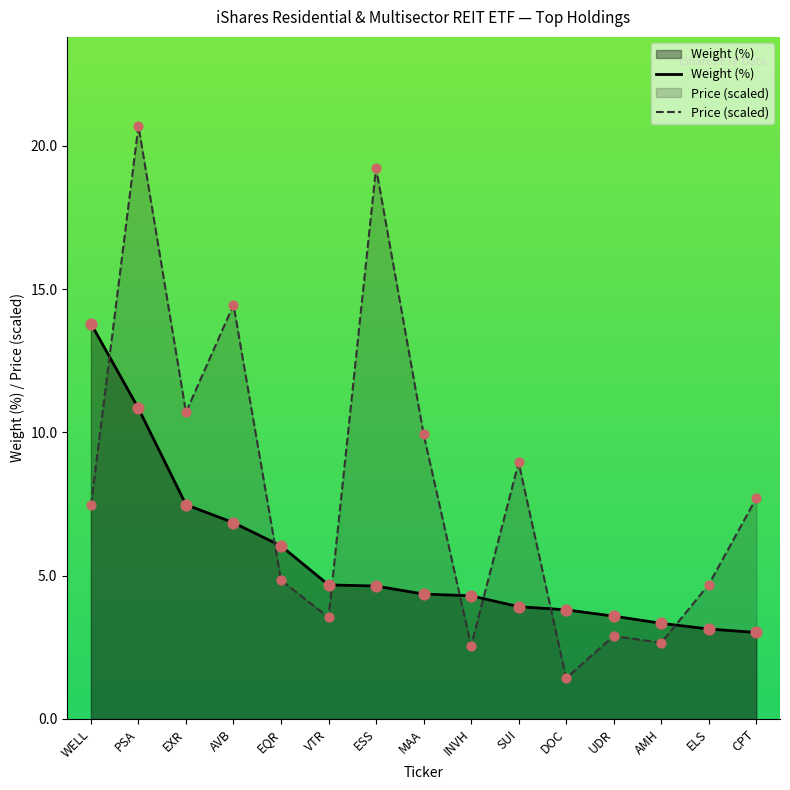

At which category is the sum across all series the highest?

PSA